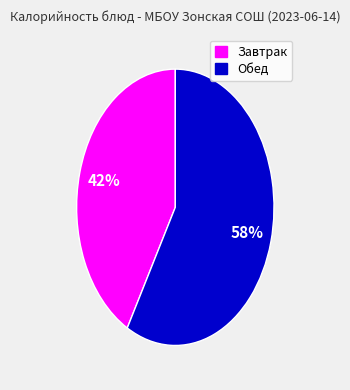

To the nearest percent, what is the difference between the largest and smallest slice percentages?

16%